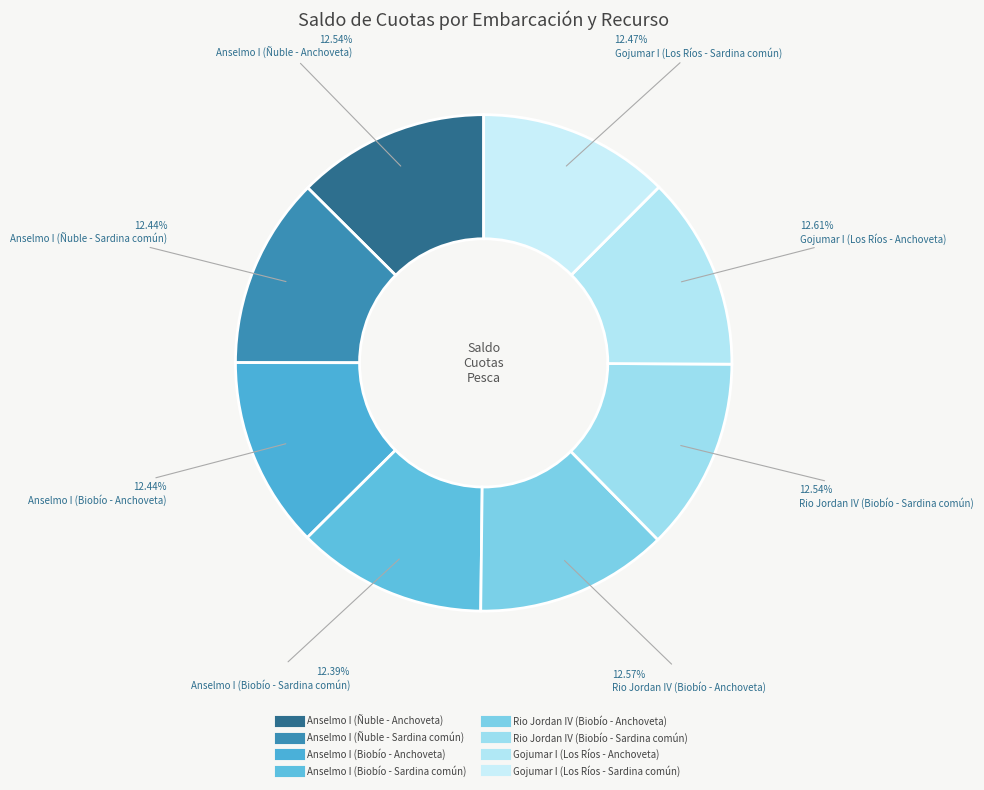

How many slices are in this pie chart?

8